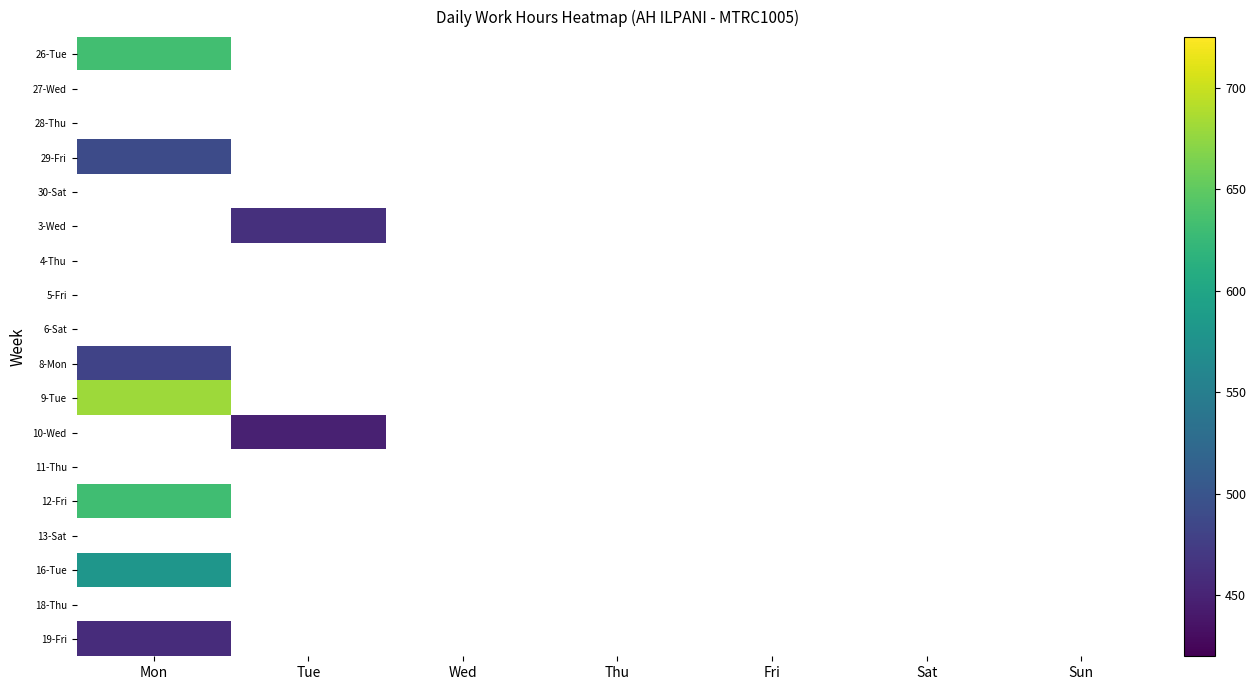

Which series has the largest range (max minus min)?

26-Tue